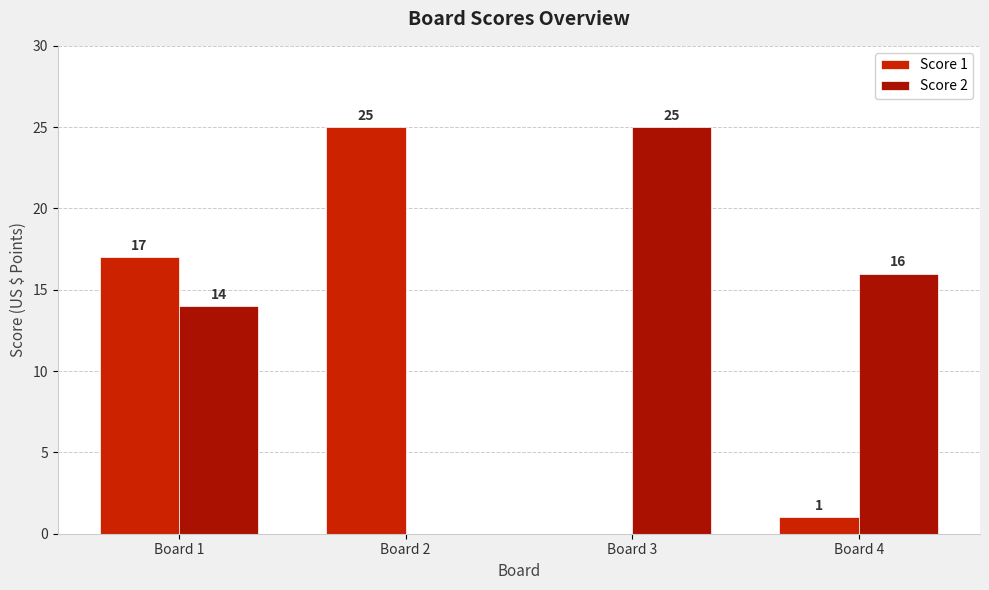

How many groups of bars are there?

4